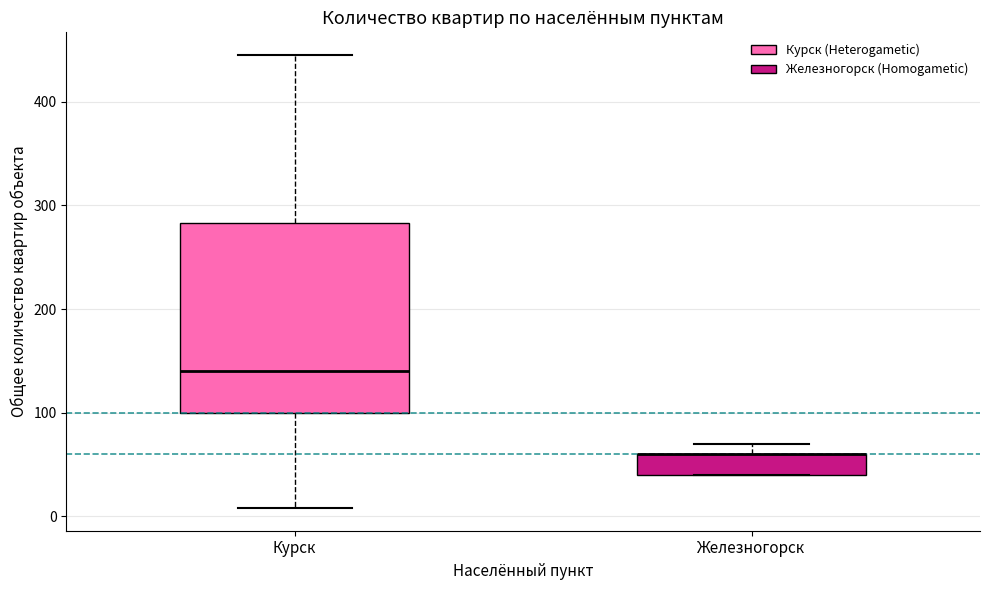

Comparing the boxes themselves (not the whiskers), which one is the tallest?

Курск